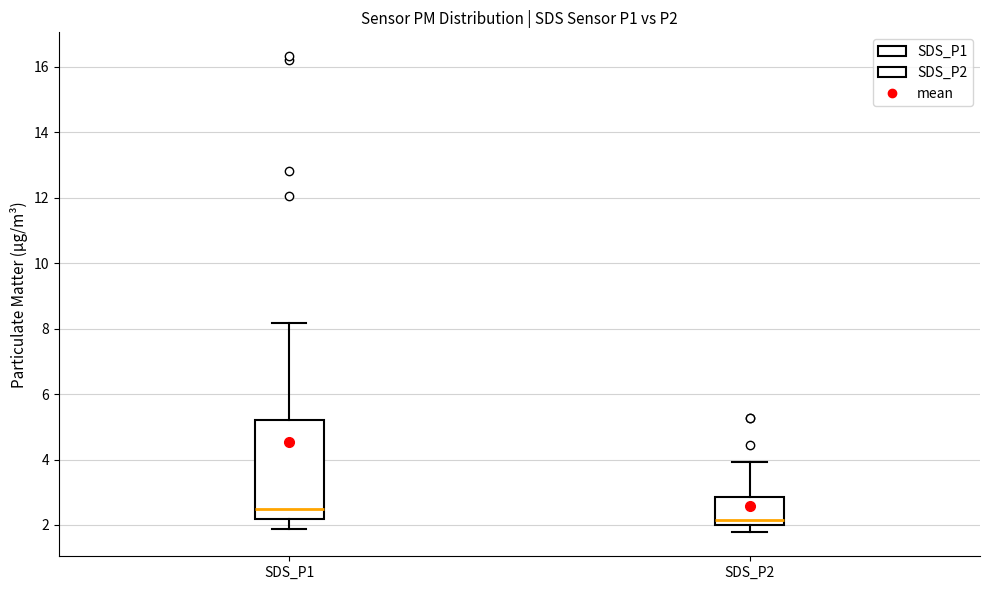

Reading left to right, transcribe this box plot: for each box, give where its median line is, the range the box spans, and where its two whiskers end, as read against the y-axis. The values are not printed on the chart, so give them approximately, as read against the axis.

SDS_P1: median 2.4, box 2.2 to 5.2, whiskers 1.8 to 8.2
SDS_P2: median 2.2, box 2.0 to 2.8, whiskers 1.8 to 4.0